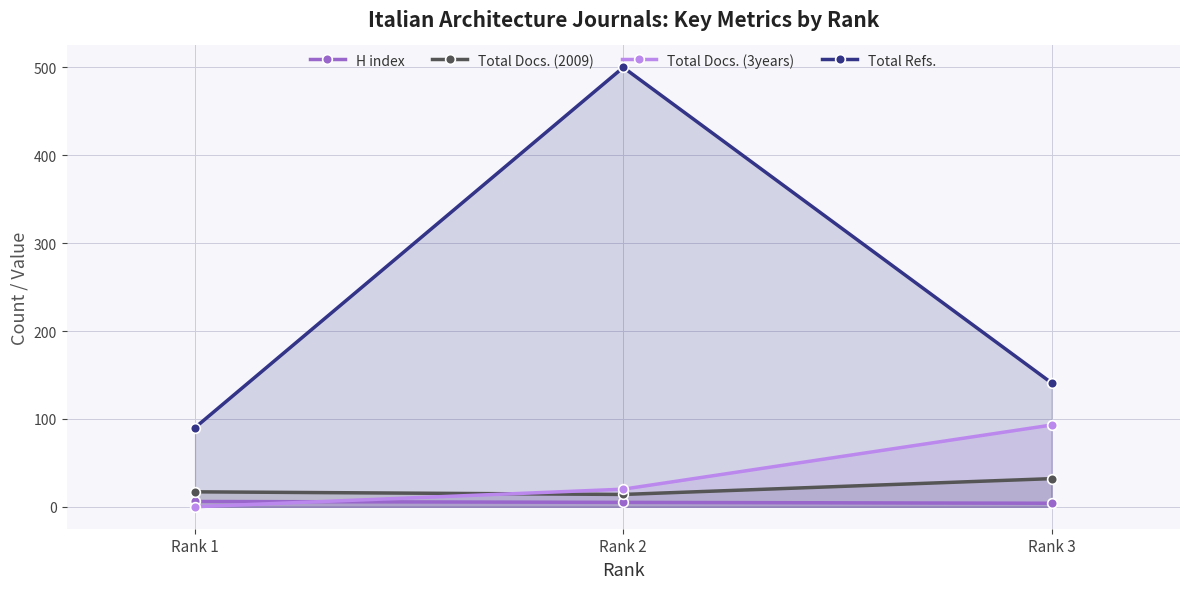

List the series in order of their peak value, lowest first.

H index, Total Docs. (2009), Total Docs. (3years), Total Refs.